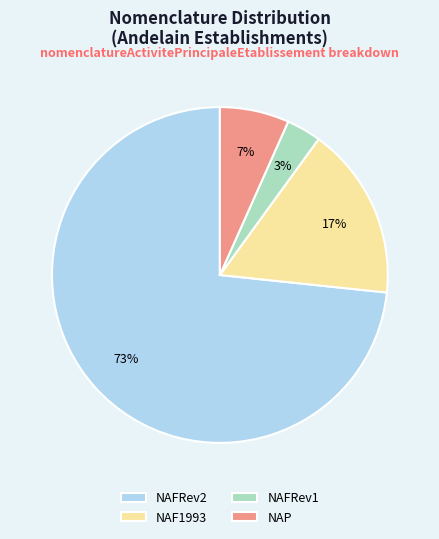

Which category has the smallest portion of the pie?

NAFRev1